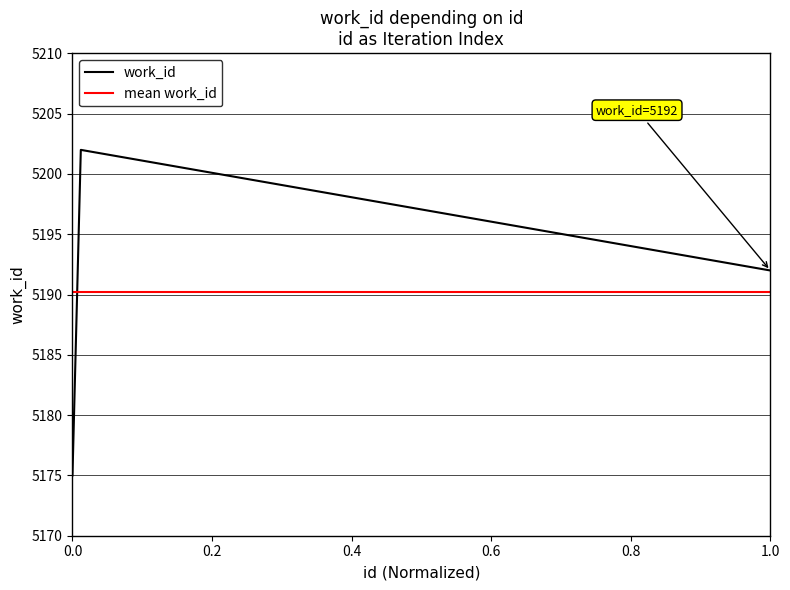

The value at 22376 is 8859. True or false?

False